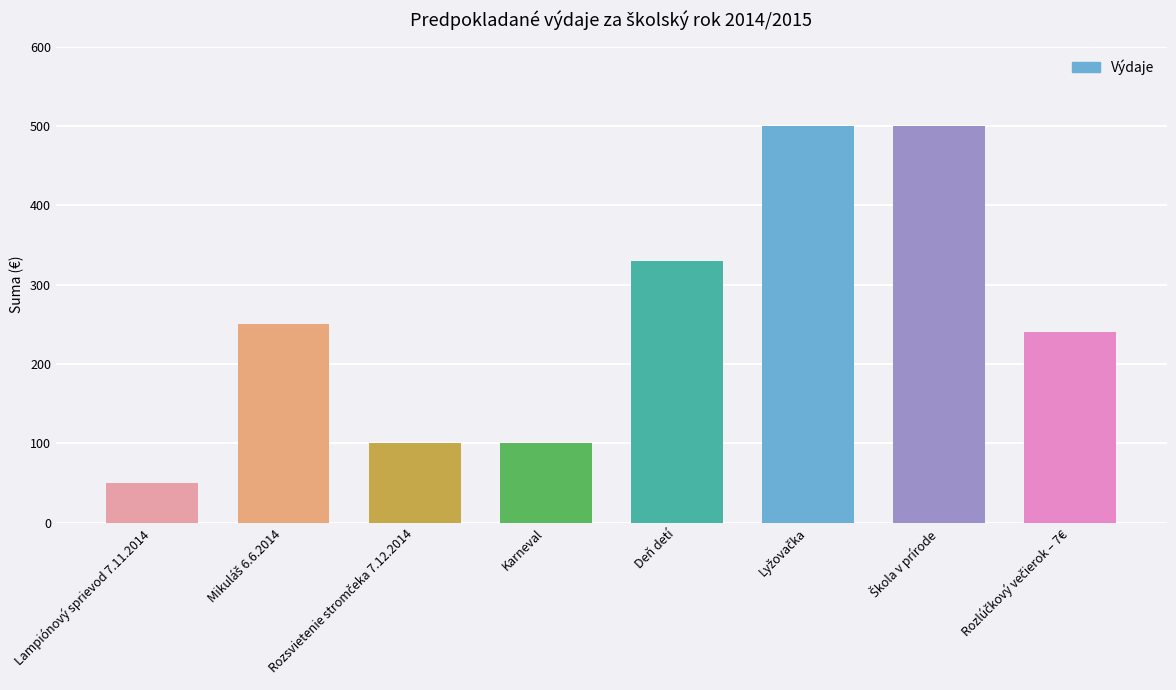

How many categories are shown in the chart?

8